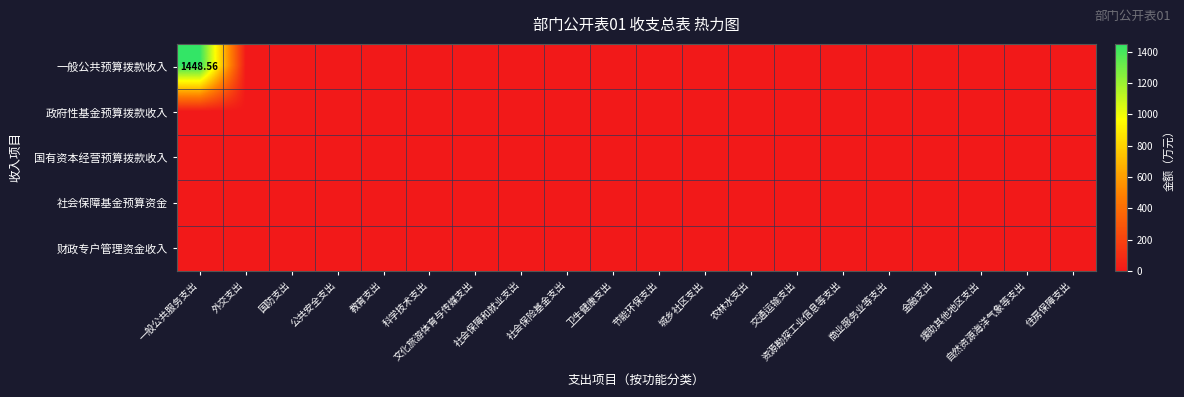

Is the value of 财政专户管理资金收入 at 自然资源海洋气象等支出 greater than the value of 国有资本经营预算拨款收入 at 教育支出?

No